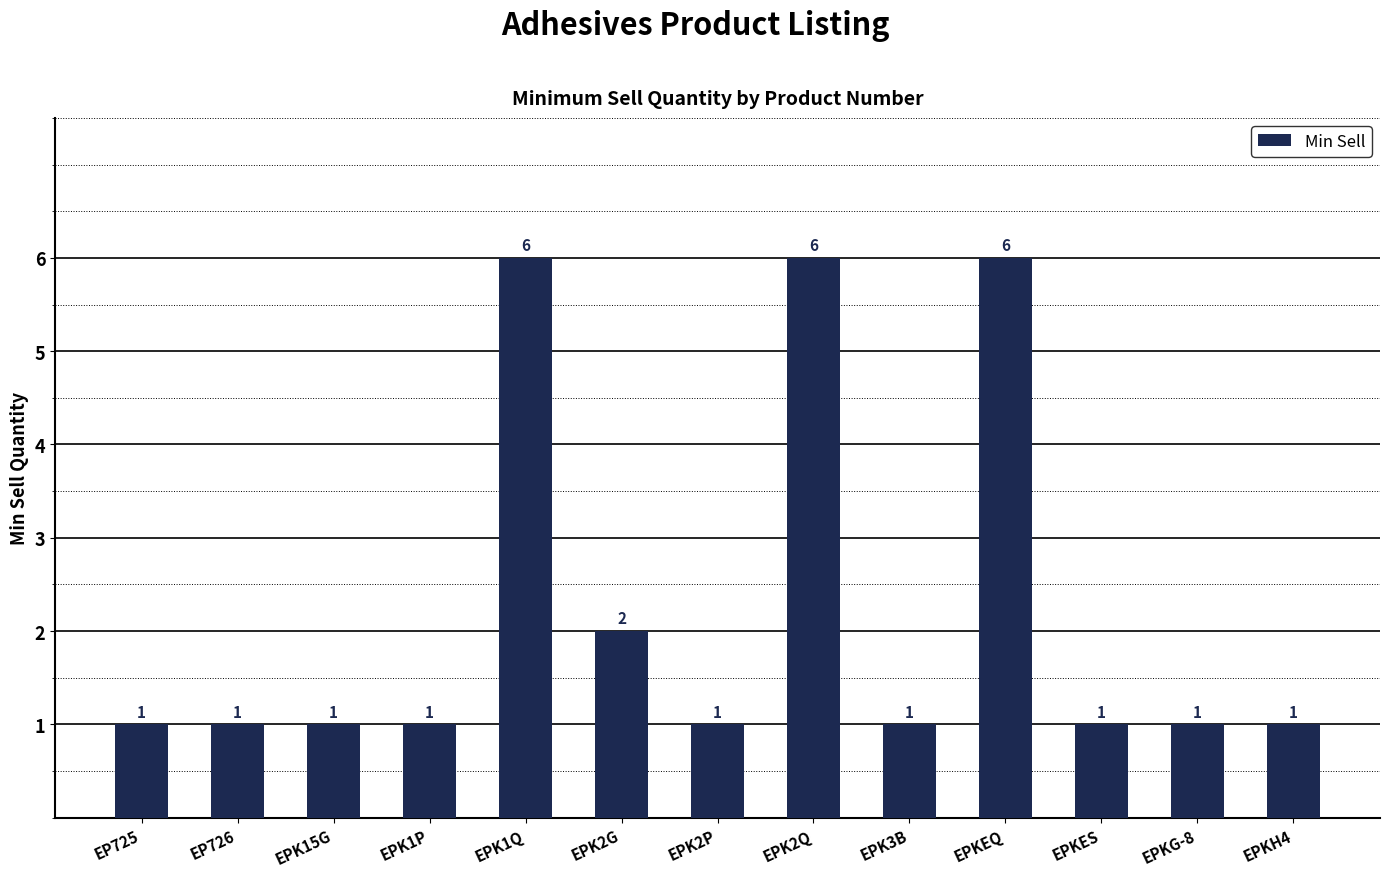

At which label is the value closest to 3?

EPK2G